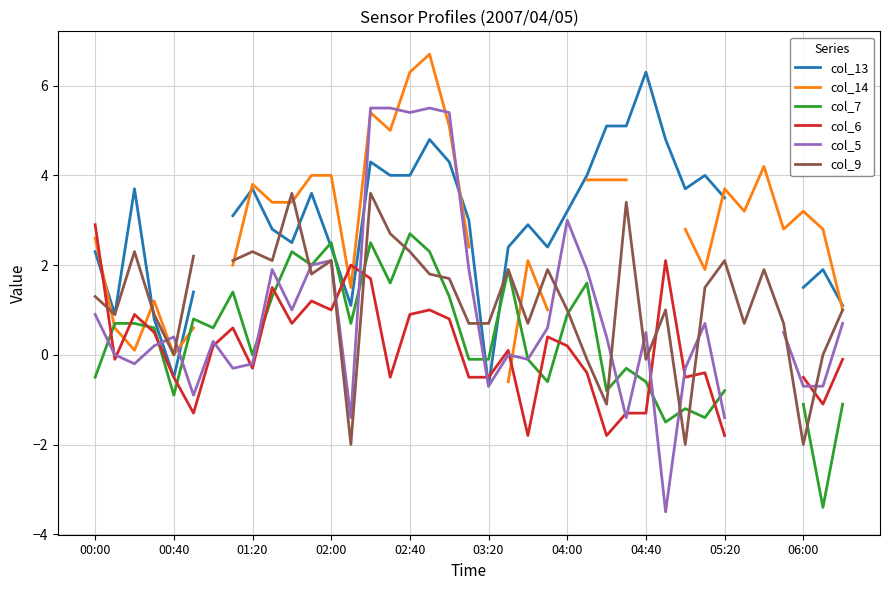

Is this an area chart (filled region under the line)?

No